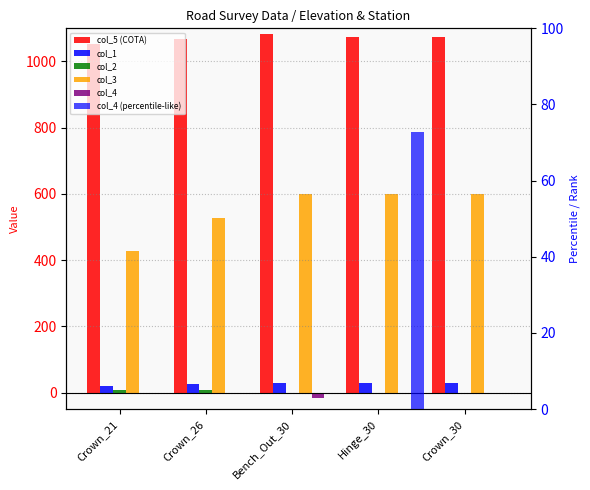

What is the sum of all col_2 values?

15.0